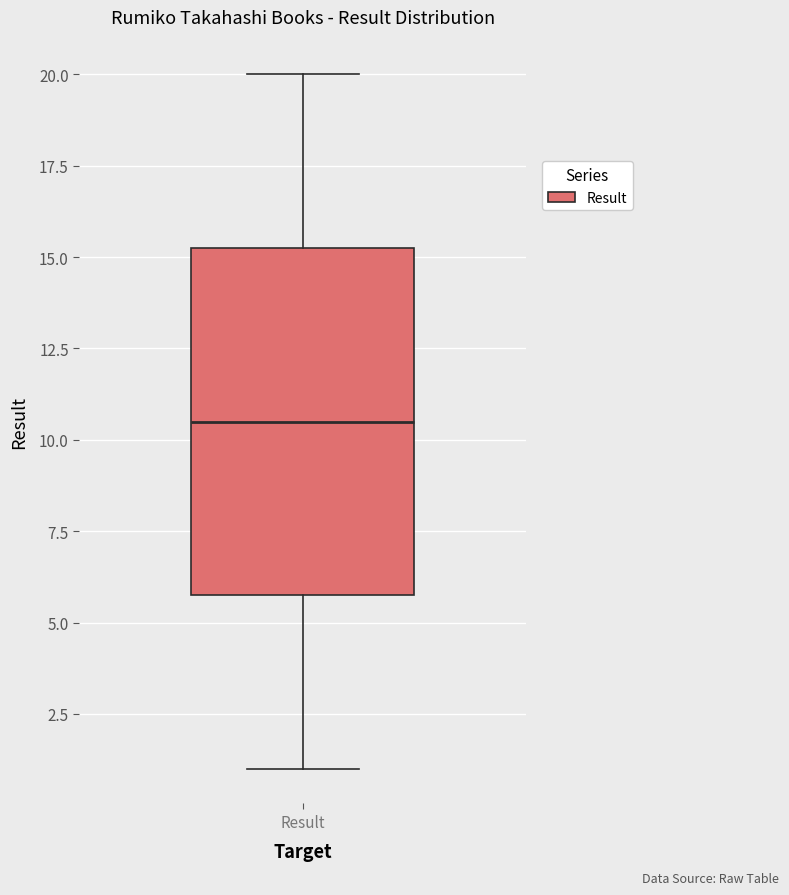

Read this box plot against the y-axis: the position of the median line, the range covered by the box, and the ends of both whiskers. The values are not printed on the chart, so give them approximately, as read against the axis.

median 10.5, box 6.0 to 15.5, whiskers 1.0 to 20.0